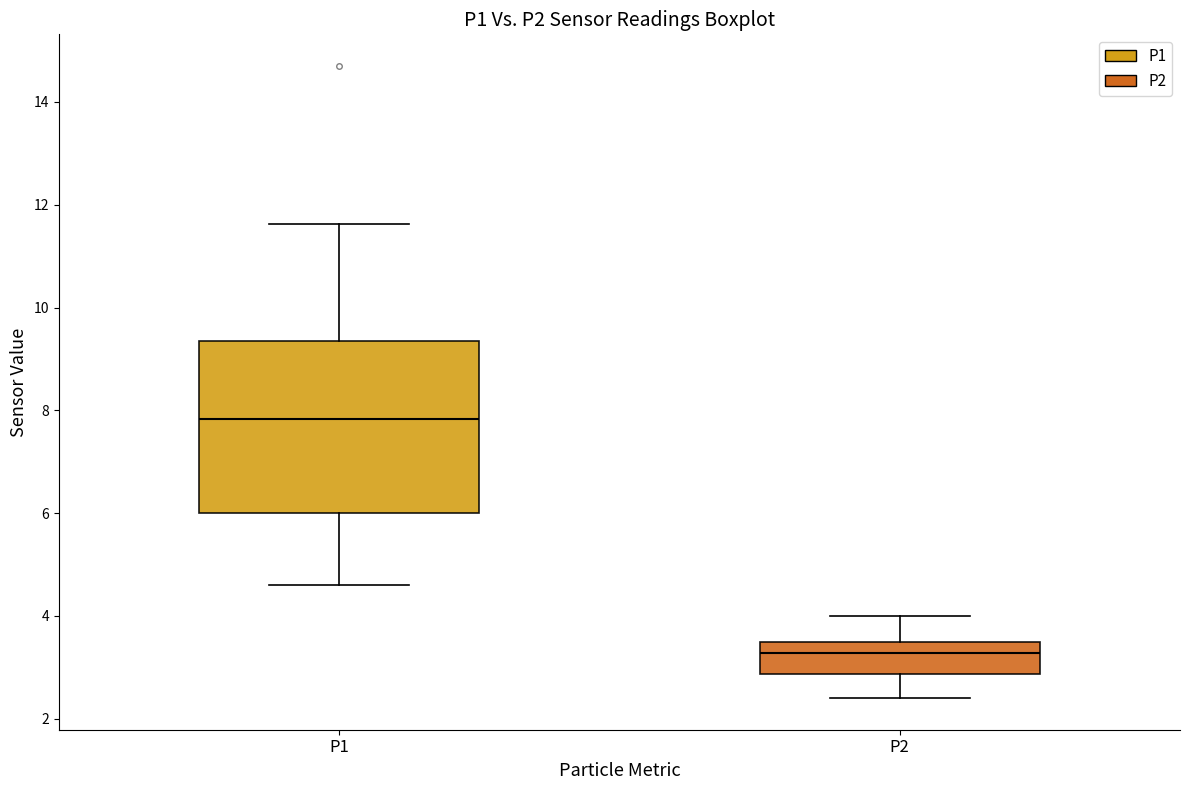

Which box is the tallest, from its lower edge to its upper edge?

P1